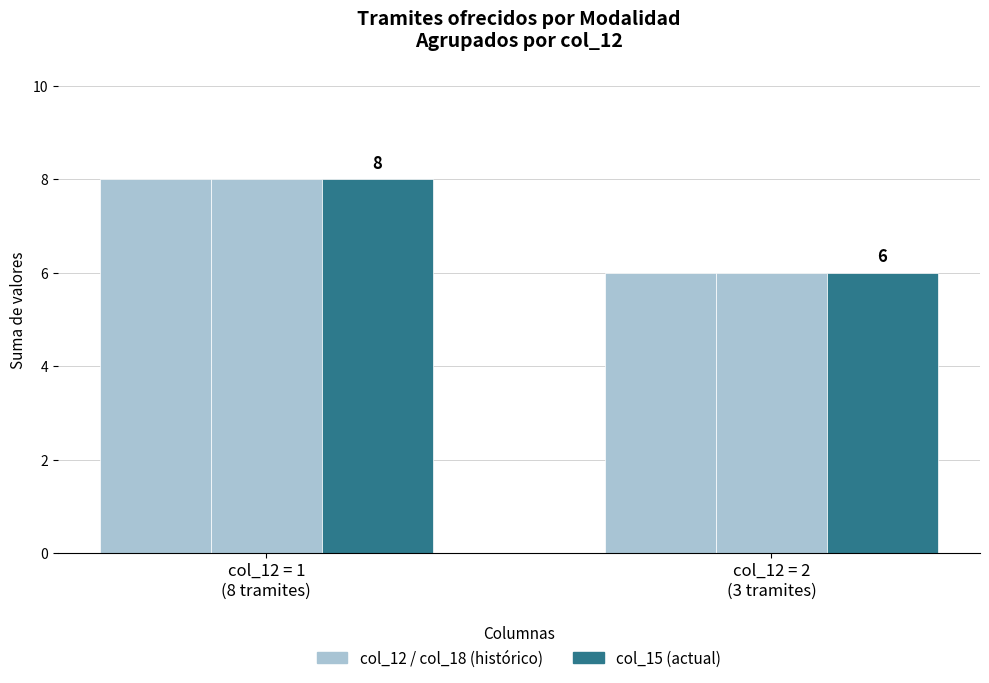

Reading left to right, what are all the values shown in this chart?

col_12 (Vigencia): col_12 = 1
(8 tramites)=8	col_12 = 2
(3 tramites)=6
col_18 (Derechos usuario): col_12 = 1
(8 tramites)=8	col_12 = 2
(3 tramites)=6
col_15 (Lugares de pago): col_12 = 1
(8 tramites)=8	col_12 = 2
(3 tramites)=6